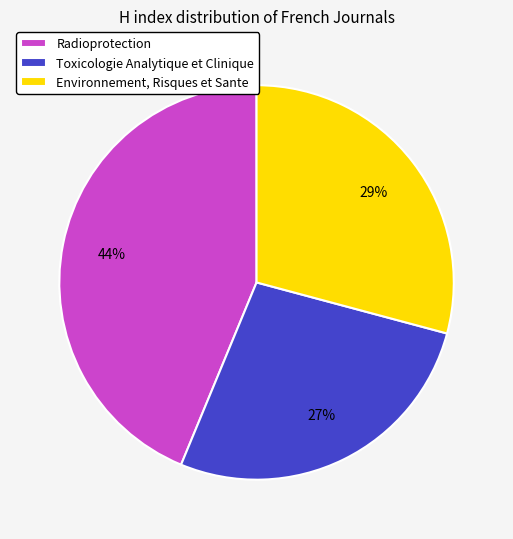

What percentage is the Radioprotection slice, to the nearest percent?

44%